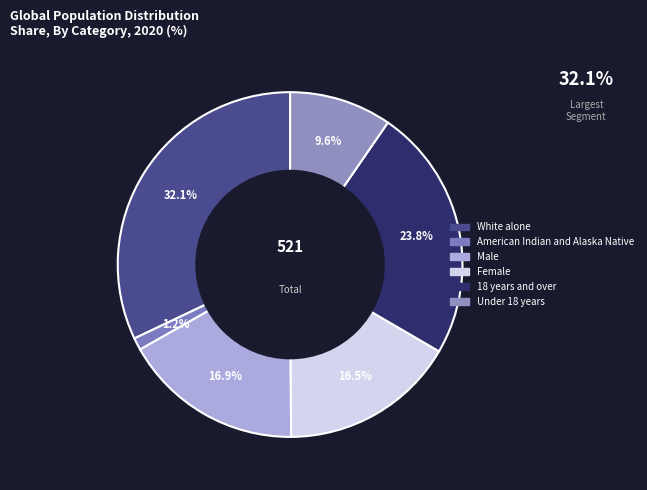

True or false: American Indian and Alaska Native accounts for 1% of the total.

True